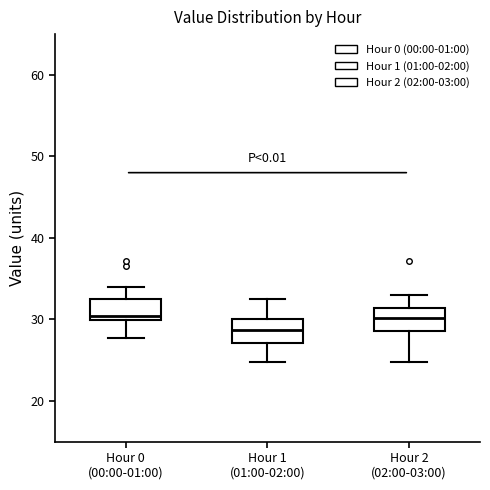

Where is the lower edge of the box for Hour 1 (01:00-02:00) on the y-axis? The values are not printed on the chart, so give them approximately, as read against the axis.

27